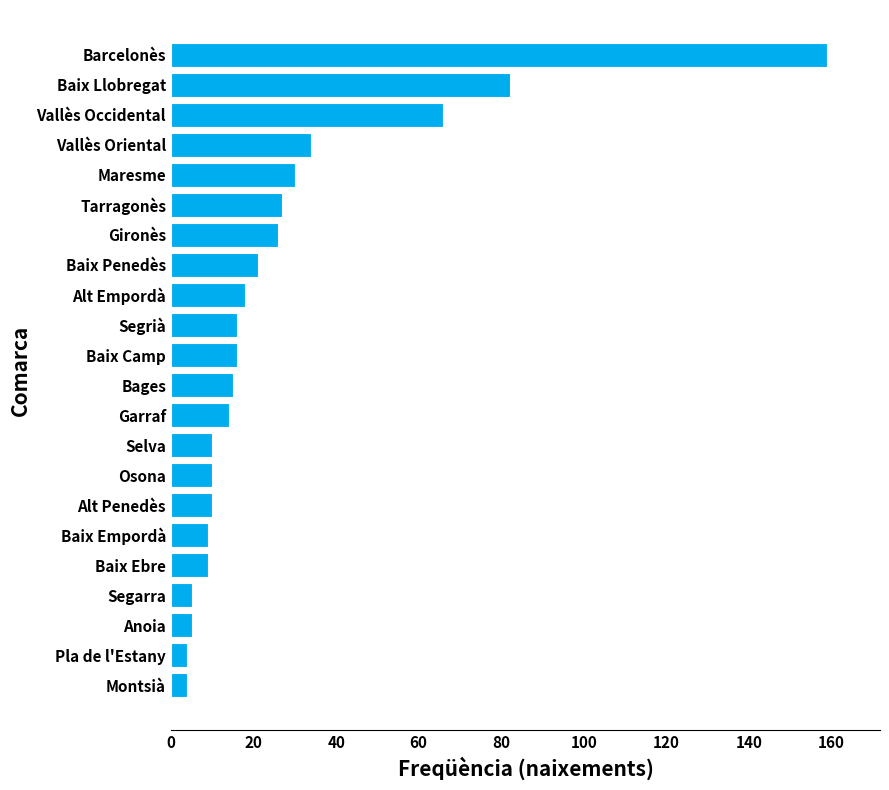

What is the difference between the maximum and minimum values?

155